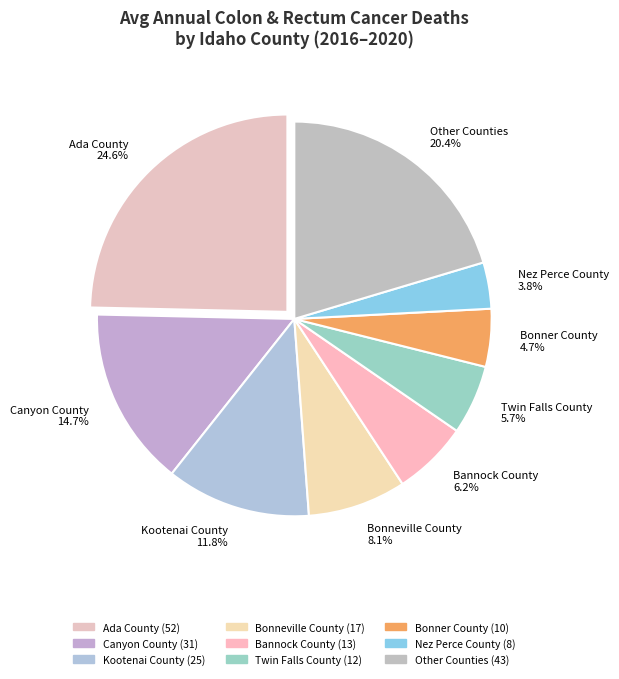

Which category has the smallest portion of the pie?

Nez Perce County 3.8%